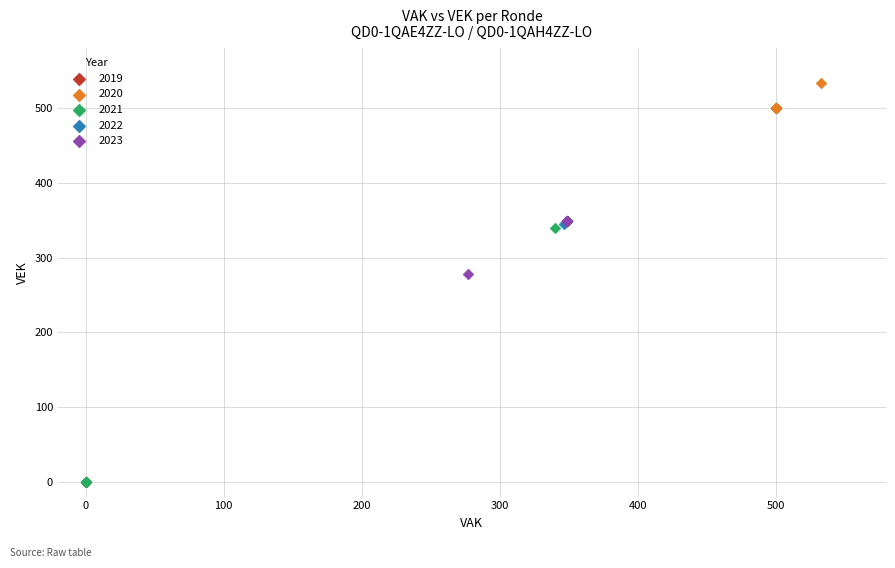

What are all the series names shown in the legend?

2019, 2020, 2021, 2022, 2023